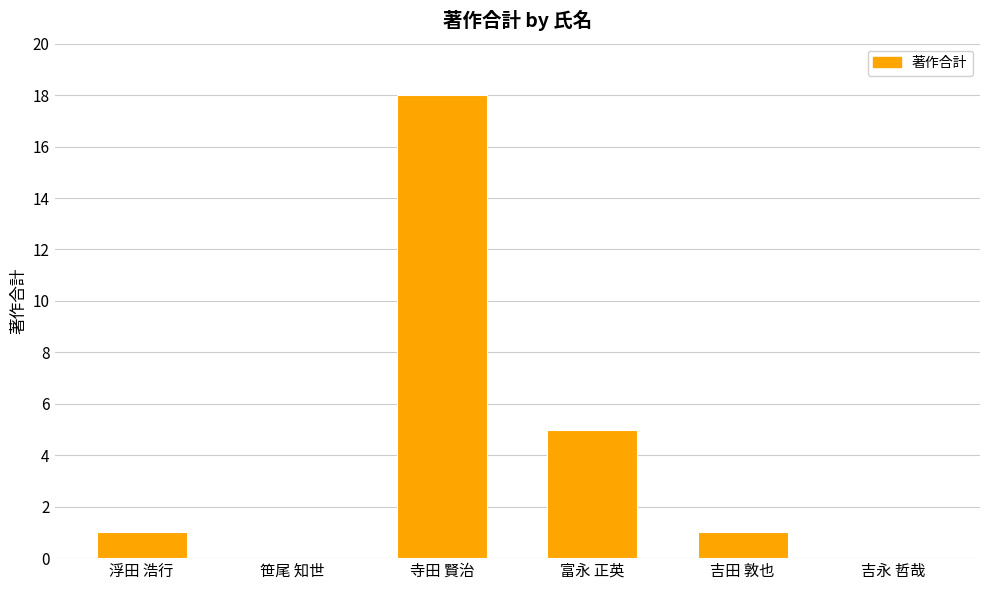

What is the difference between the values at 吉田 敦也 and 笹尾 知世?

1